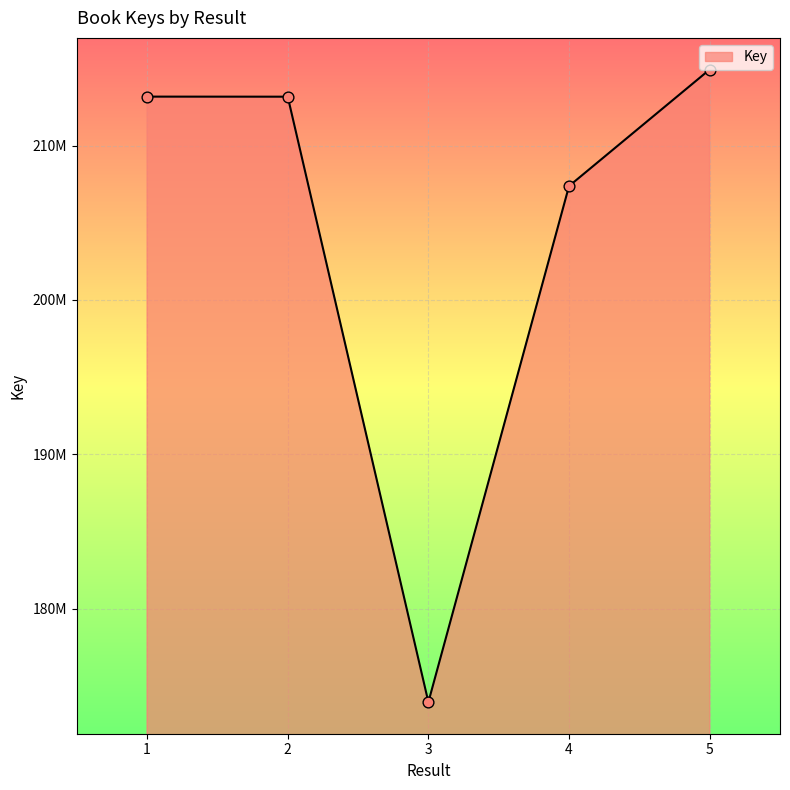

What is the change in value from 2 to 5?

+1760677